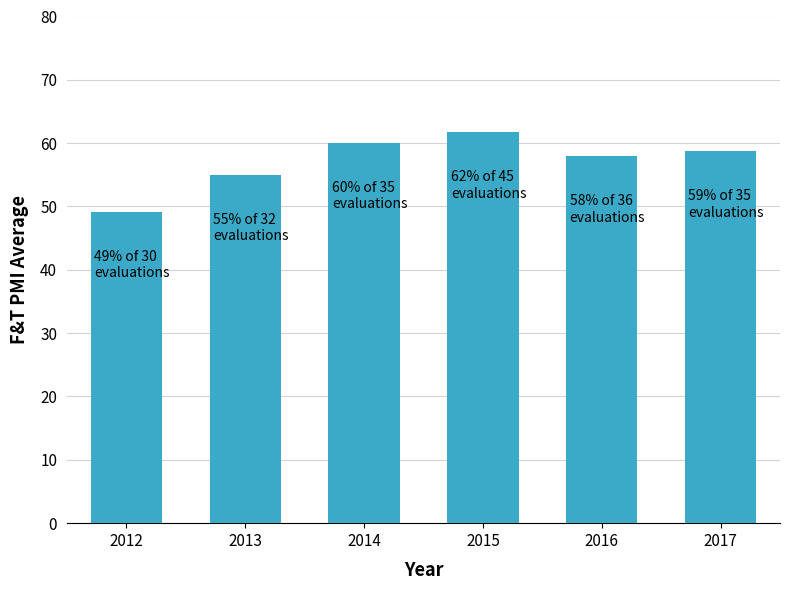

What is the smallest value displayed?

49.1